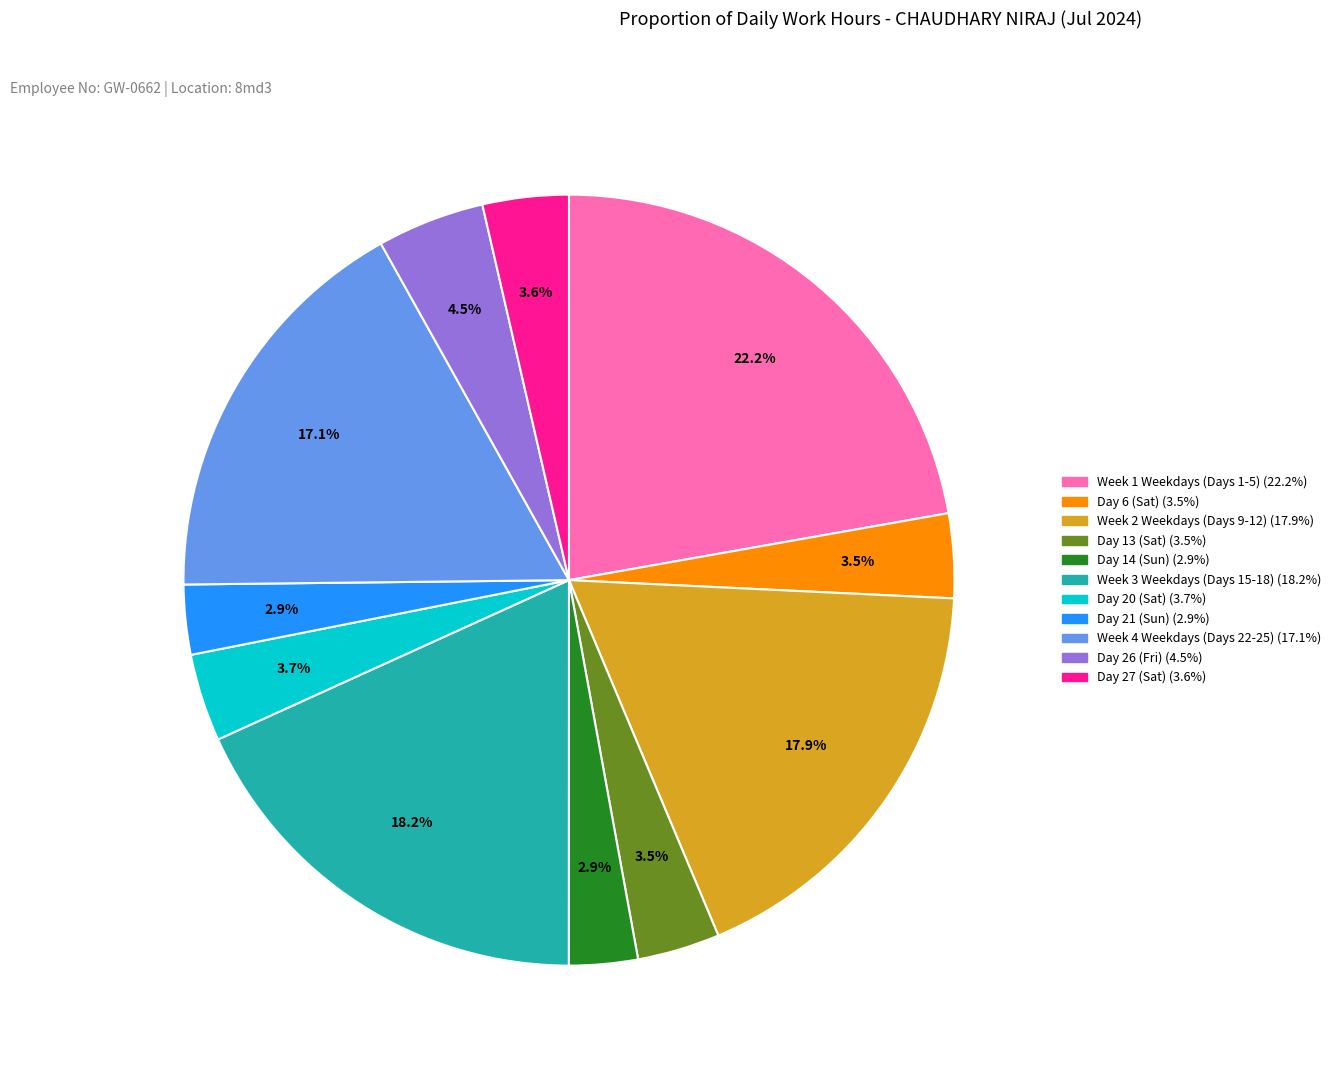

To the nearest percent, what is the difference between the largest and smallest slice percentages?

19%